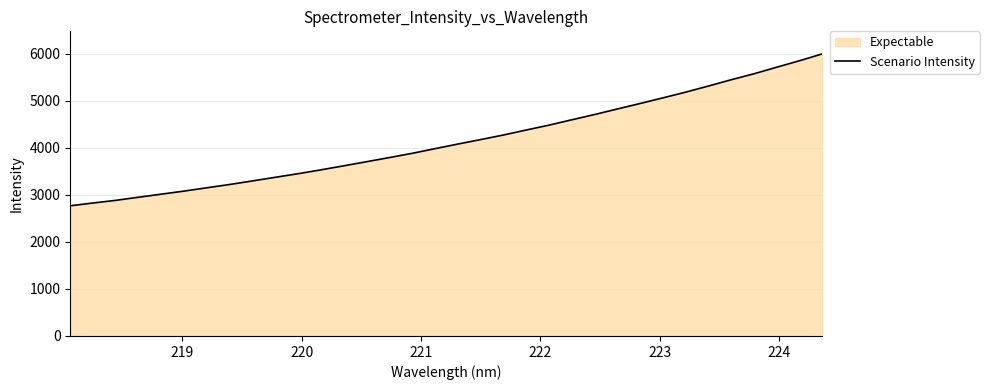

What is the difference between the maximum and minimum values?

3231.9